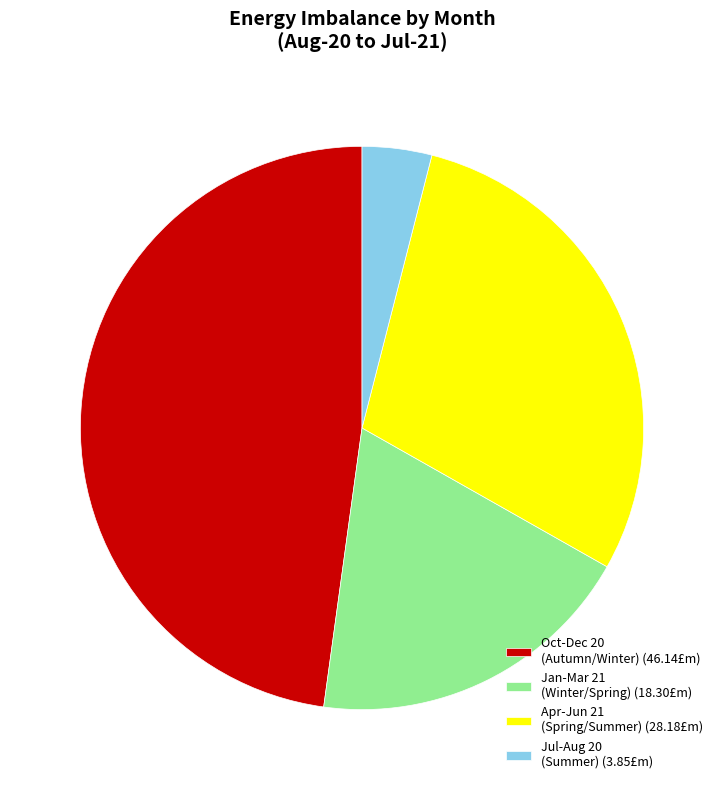

What is the smallest slice in the pie chart?

Jul-Aug 20 (Summer) (3.85£m)